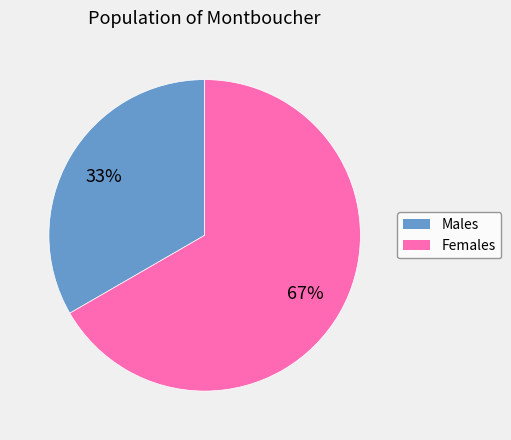

Is there any slice that represents more than half of the pie?

Yes